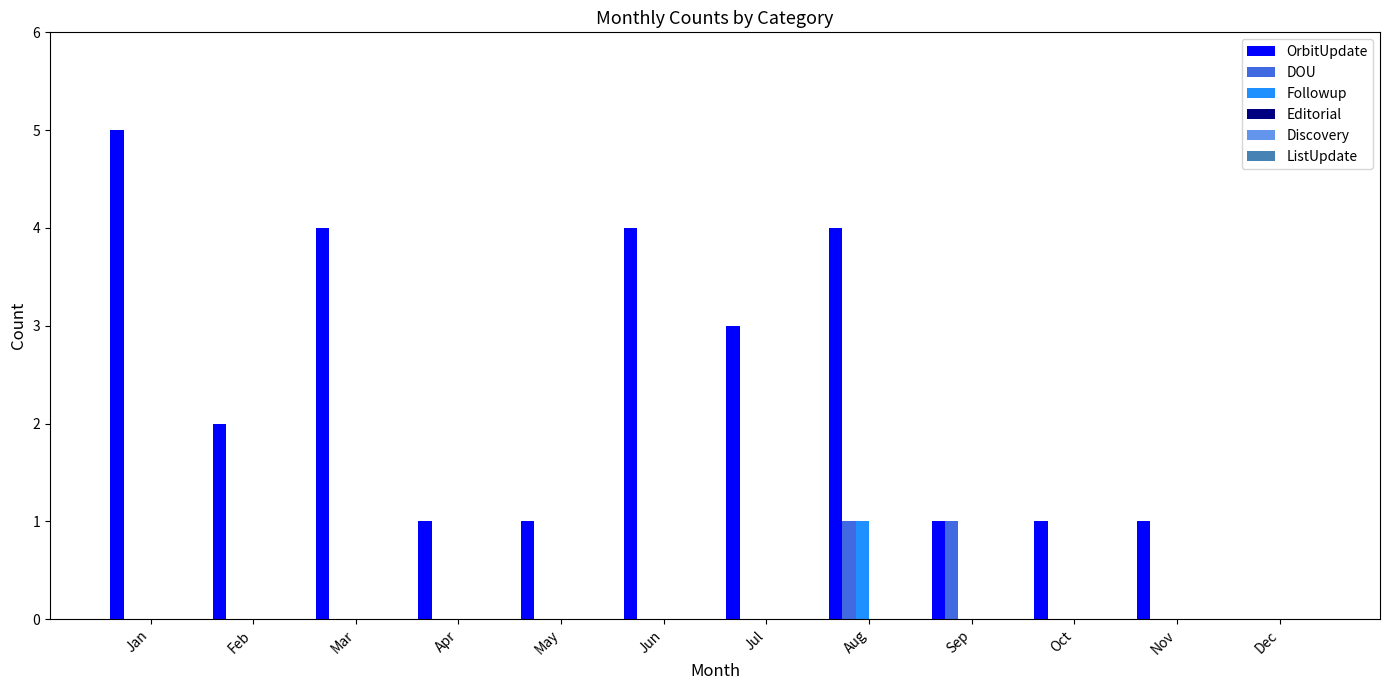

The value of Followup at Aug is 1. True or false?

True